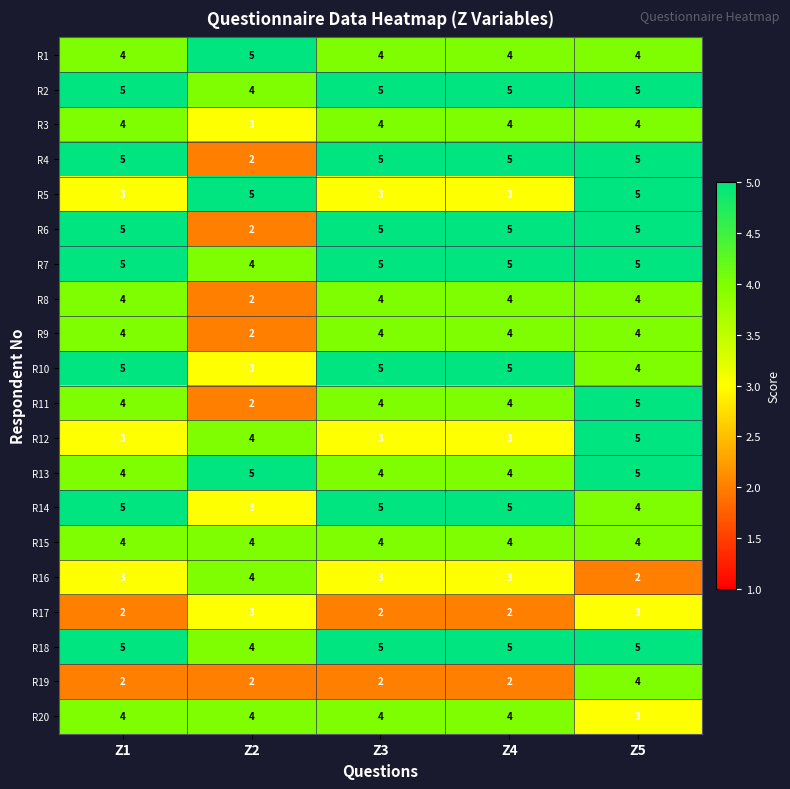

Read the R10 value at Z4.

5